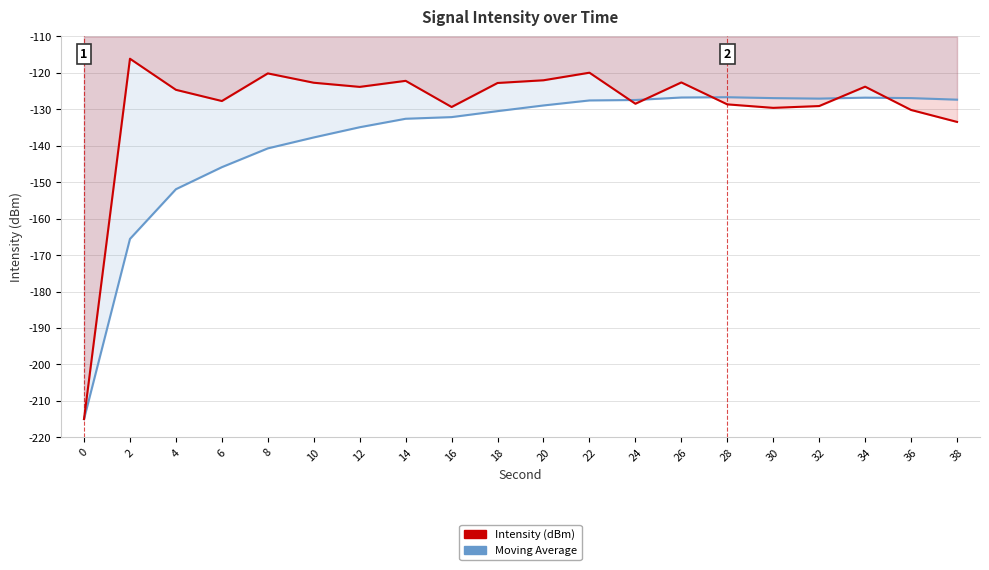

What is the difference between the Moving Average values at 2 and 10?

27.8